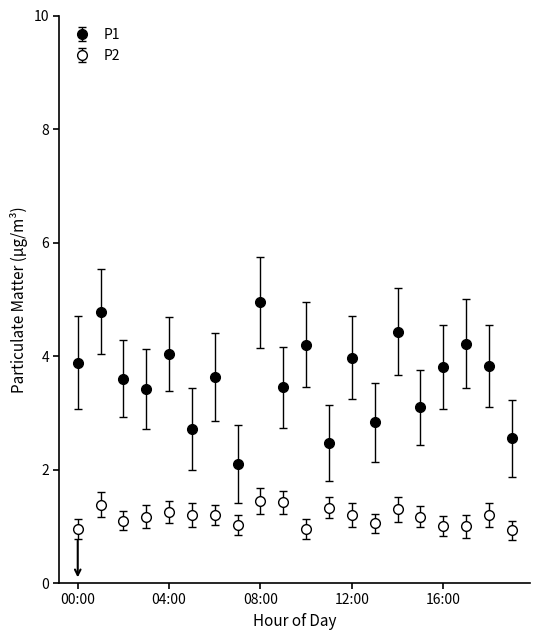

Reading right to left, extract all data points from this chart.

P1: 19:00=2.5	18:00=3.8	17:00=4.2	16:00=3.8	15:00=3.1	14:00=4.4	13:00=2.8	12:00=4.0	11:00=2.5	10:00=4.2	09:00=3.5	08:00=5.0	07:00=2.1	06:00=3.6	05:00=2.7	04:00=4.0	03:00=3.4	02:00=3.6	01:00=4.8	00:00=3.9
P2: 19:00=0.9	18:00=1.2	17:00=1.0	16:00=1.0	15:00=1.2	14:00=1.3	13:00=1.1	12:00=1.2	11:00=1.3	10:00=0.9	09:00=1.4	08:00=1.4	07:00=1.0	06:00=1.2	05:00=1.2	04:00=1.2	03:00=1.2	02:00=1.1	01:00=1.4	00:00=0.9